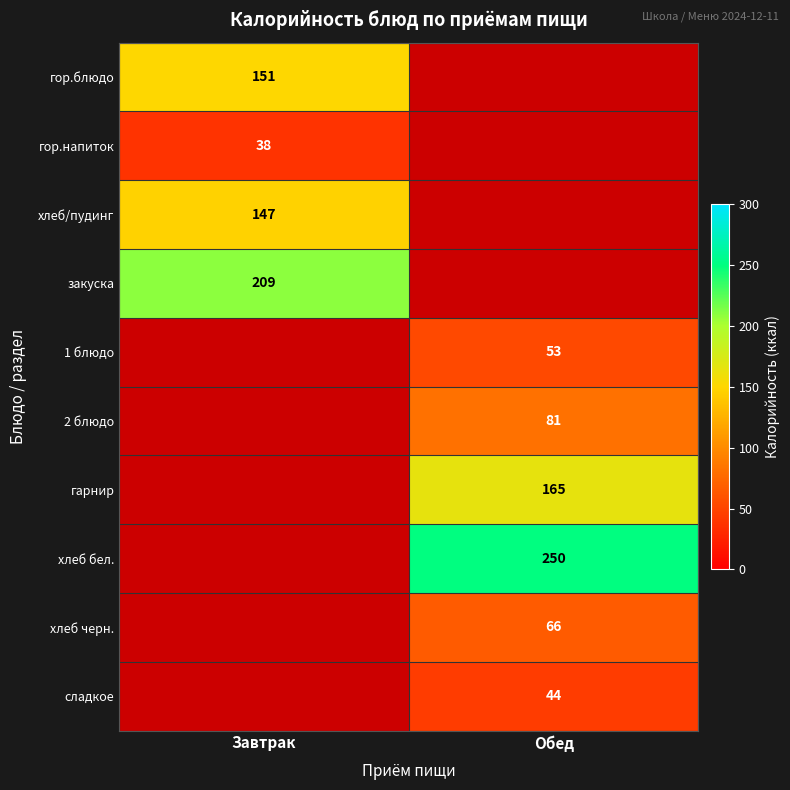

Is it true that закуска equals 209 at Завтрак?

True